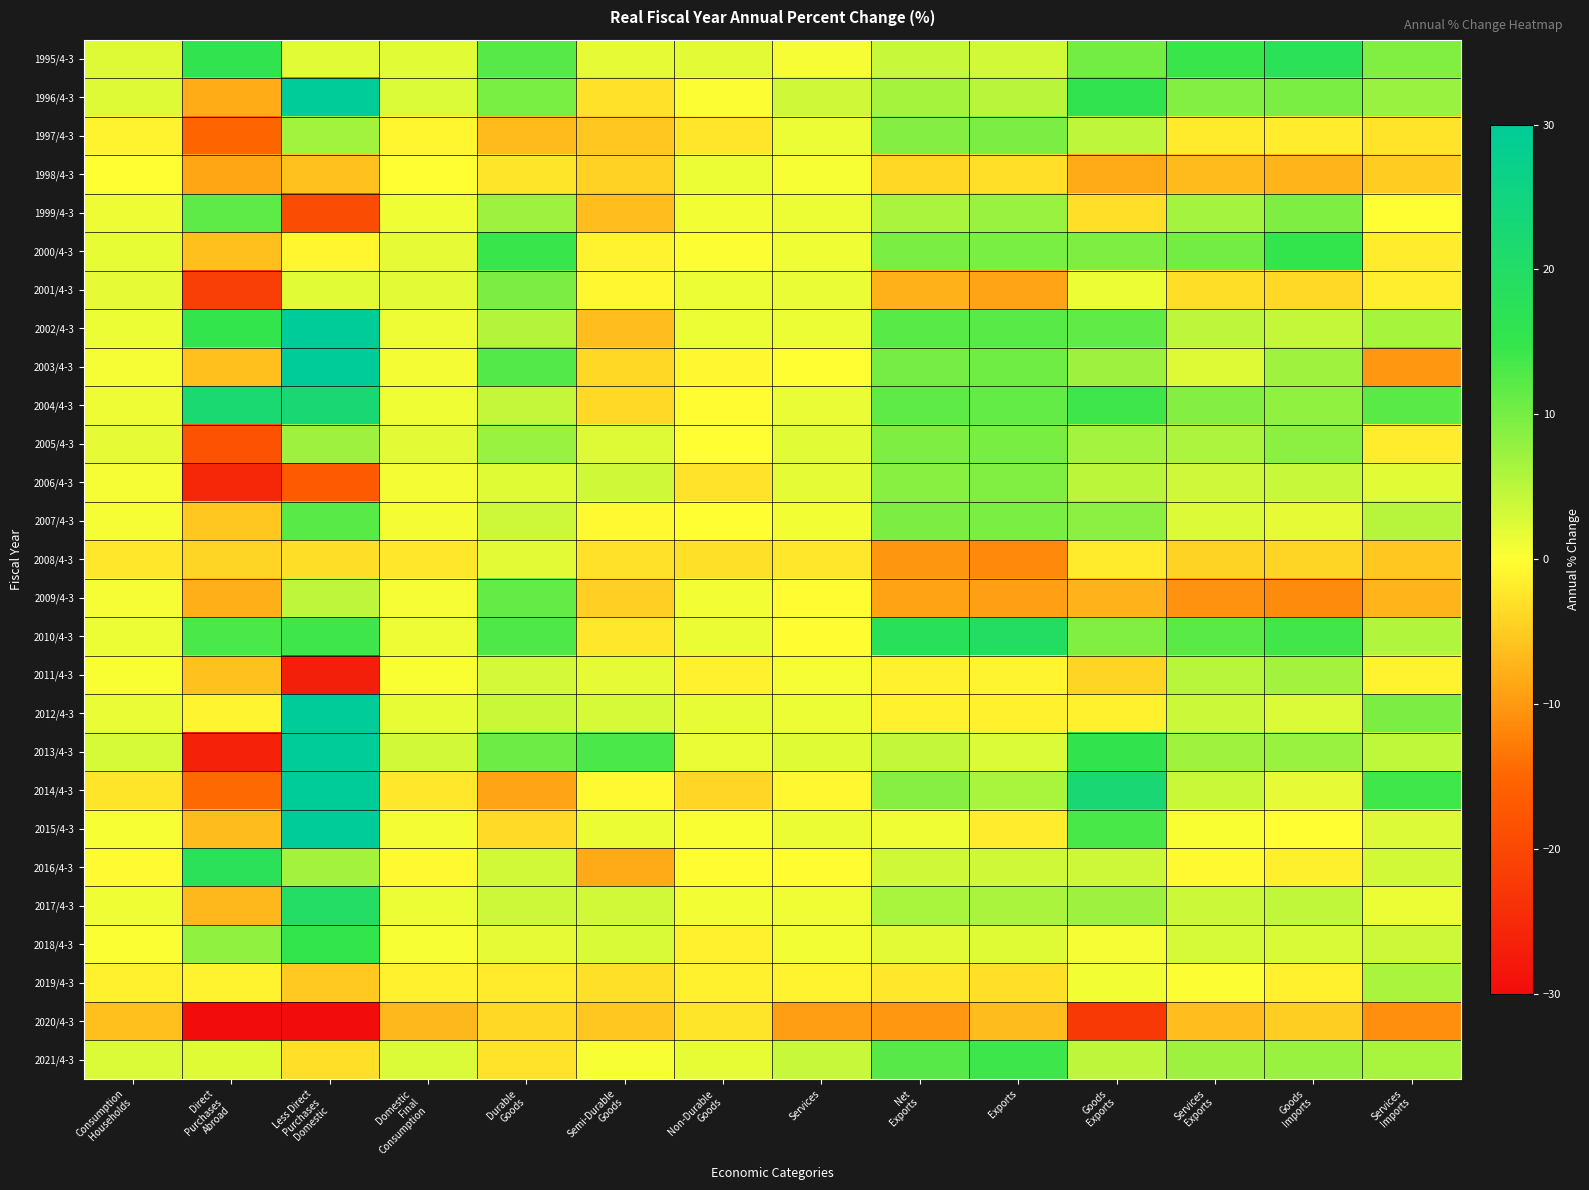

What is the smallest value displayed?

-87.6